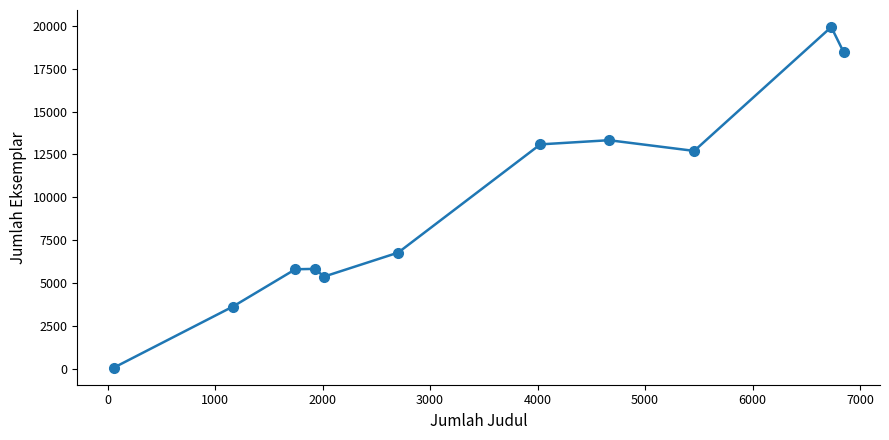

What is the maximum value shown in the chart?

19927